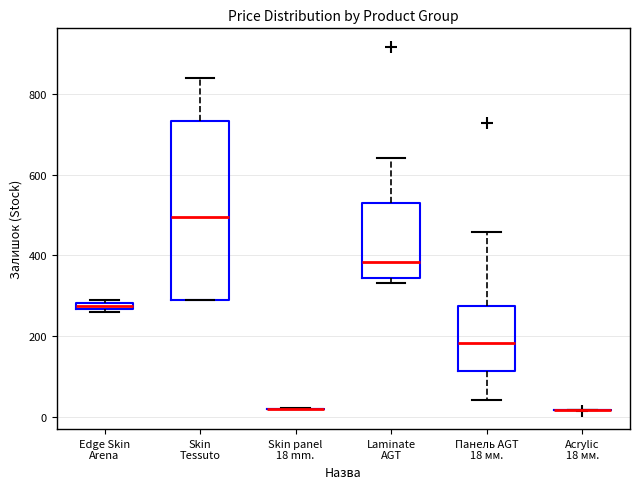

Comparing the boxes themselves (not the whiskers), which one is the tallest?

Skin Tessuto